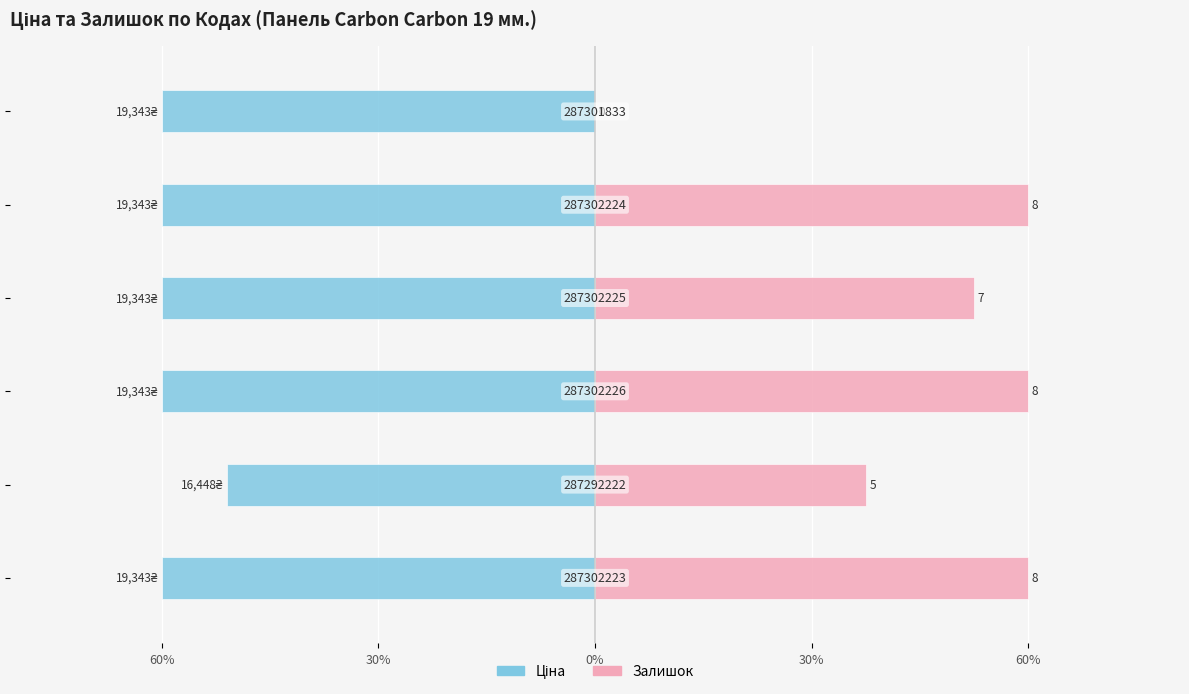

Reading left to right, transcribe all the data shown in this chart.

Ціна: -60.0	-51.0	-60.0	-60.0	-60.0	-60.0
Залишок: 60.0	37.5	60.0	52.5	60.0	0.0